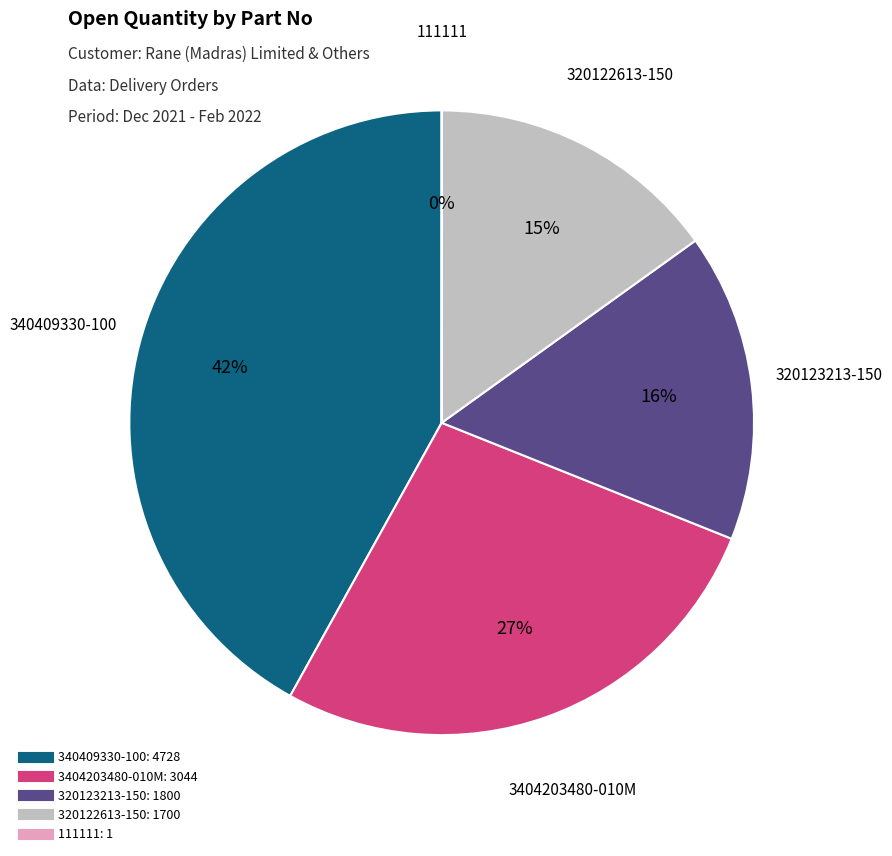

To the nearest percent, what is the combined percentage of 320123213-150 and 340409330-100?

58%